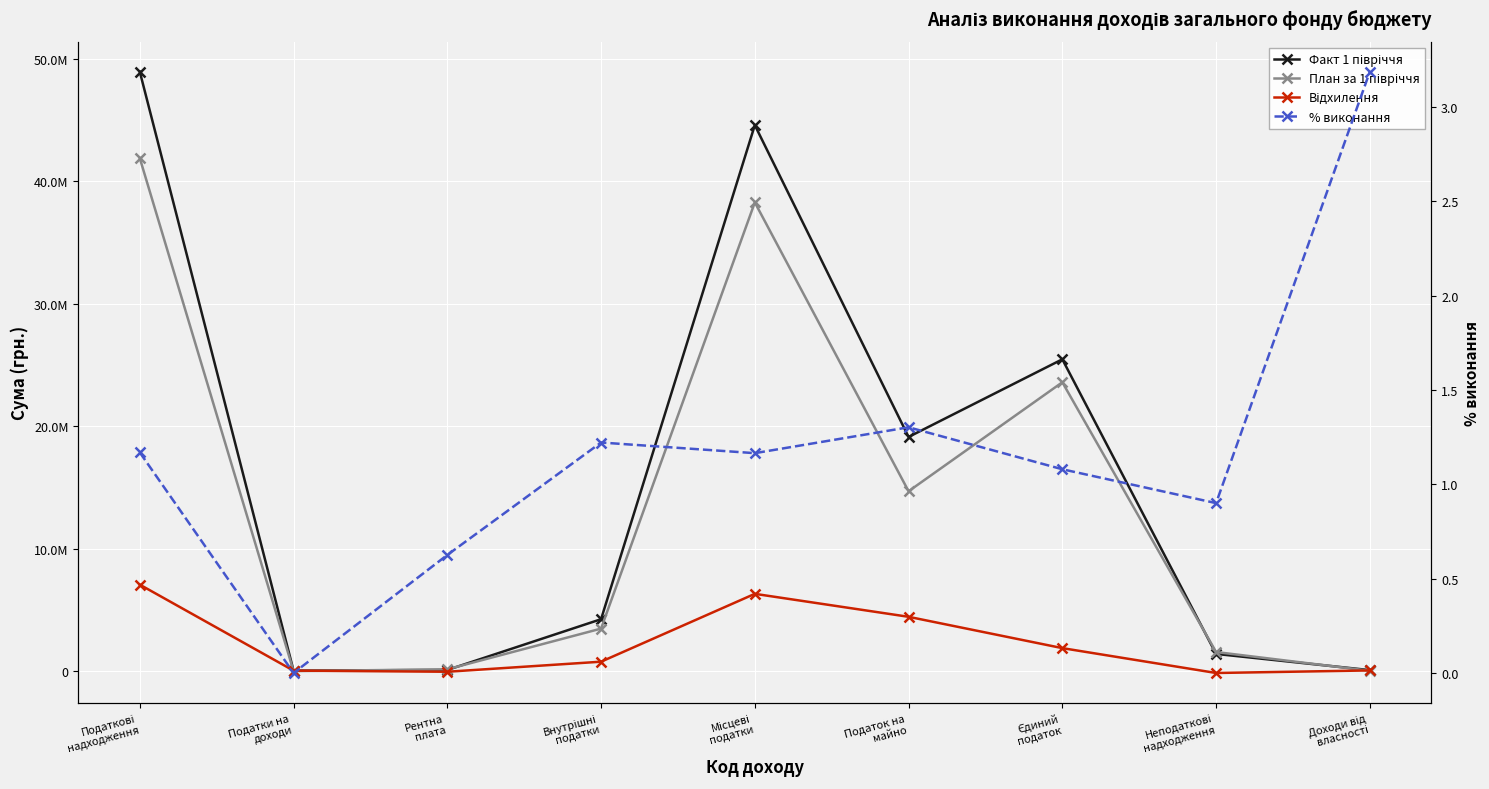

Between Неподаткові
надходження and Місцеві
податки, which is larger?

Місцеві
податки